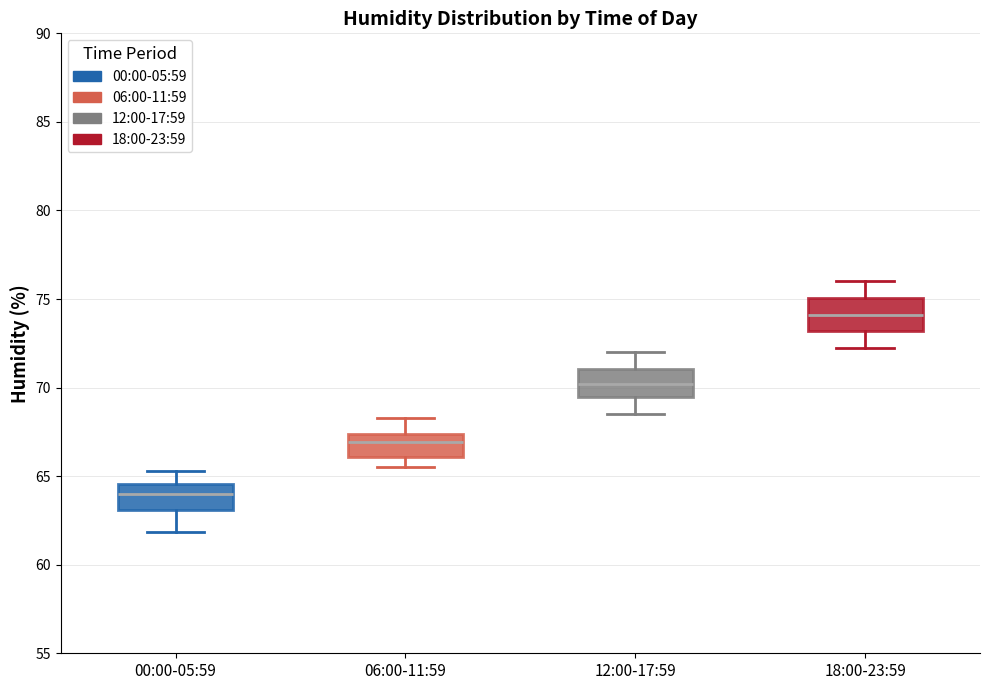

Reading left to right, transcribe this box plot: for each box, give where its median line is, the range the box spans, and where its two whiskers end, as read against the y-axis. The values are not printed on the chart, so give them approximately, as read against the axis.

00:00-05:59: median 64.0, box 63.0 to 64.5, whiskers 62.0 to 65.5
06:00-11:59: median 67.0, box 66.0 to 67.5, whiskers 65.5 to 68.5
12:00-17:59: median 70.0, box 69.5 to 71.0, whiskers 68.5 to 72.0
18:00-23:59: median 74.0, box 73.0 to 75.0, whiskers 72.5 to 76.0